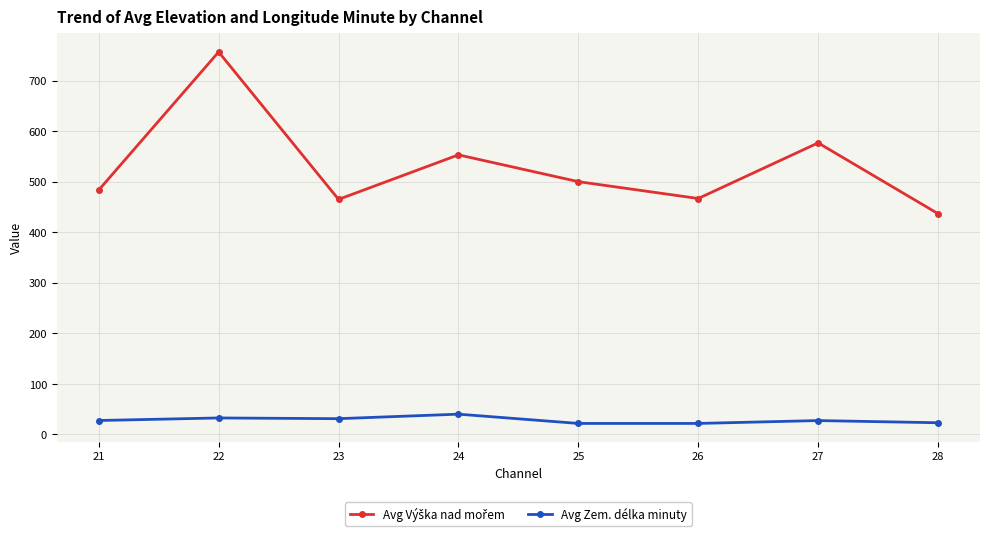

Count the number of data series in this chart.

2